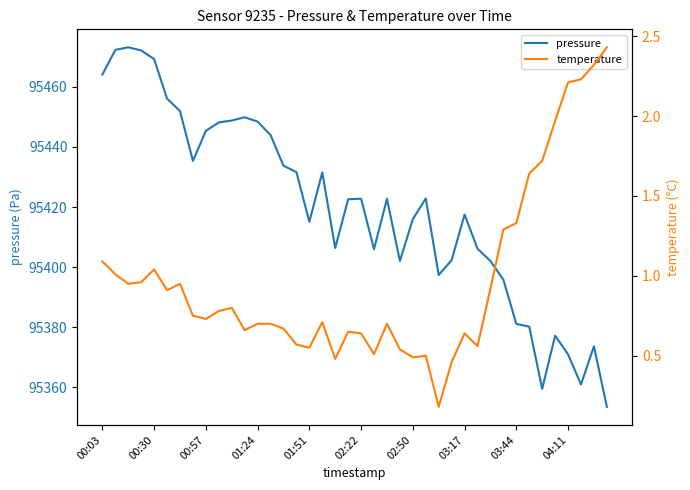

How many interior local valleys does the pressure series have?

8